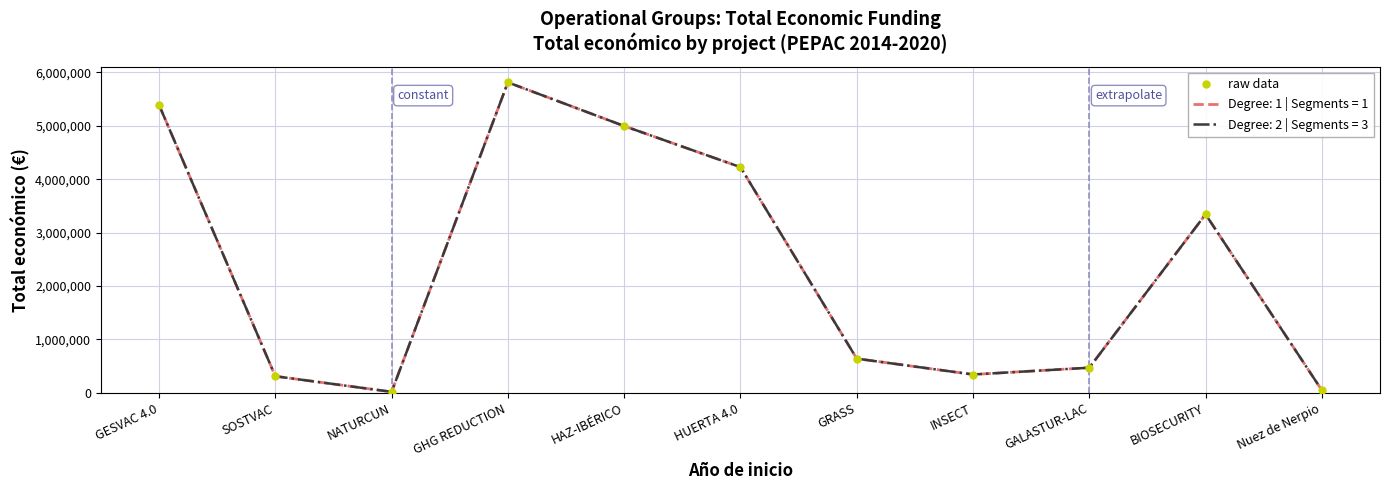

What position from the left is GHG REDUCTION?

4